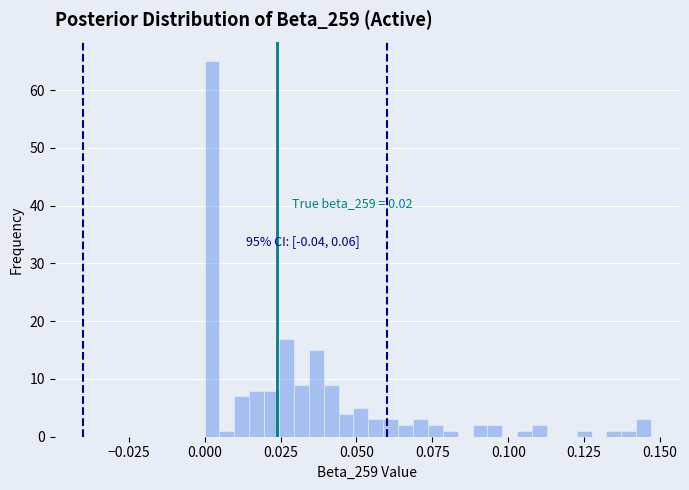

Read against the x-axis, roughly where is the centre of the tallest bar?

0.000